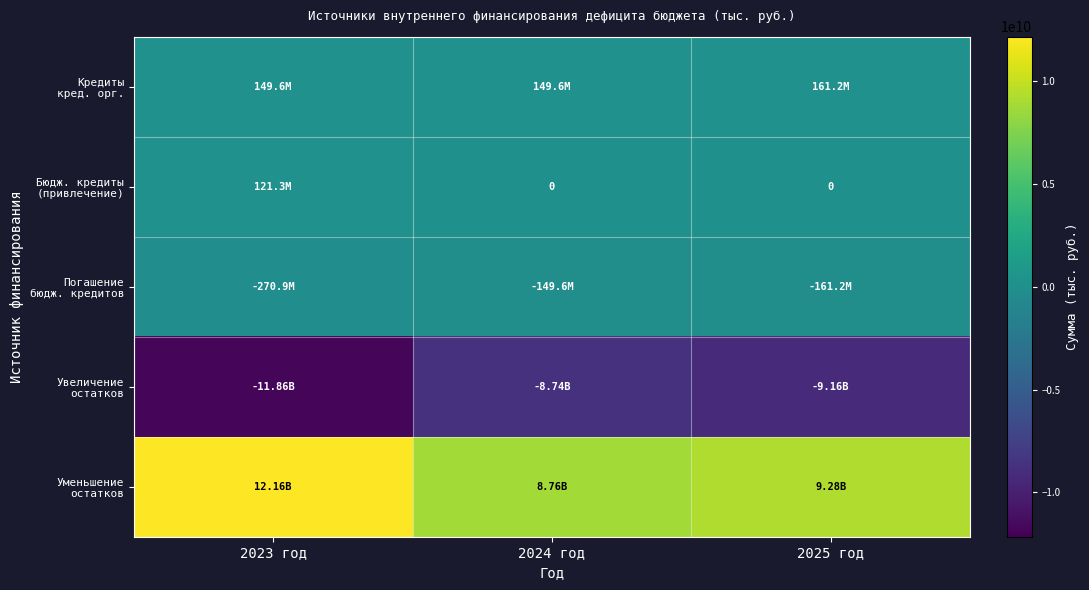

Is the value of Погашение бюдж. кредитов at 2023 год greater than the value of Бюдж. кредиты (привлечение) at 2025 год?

No